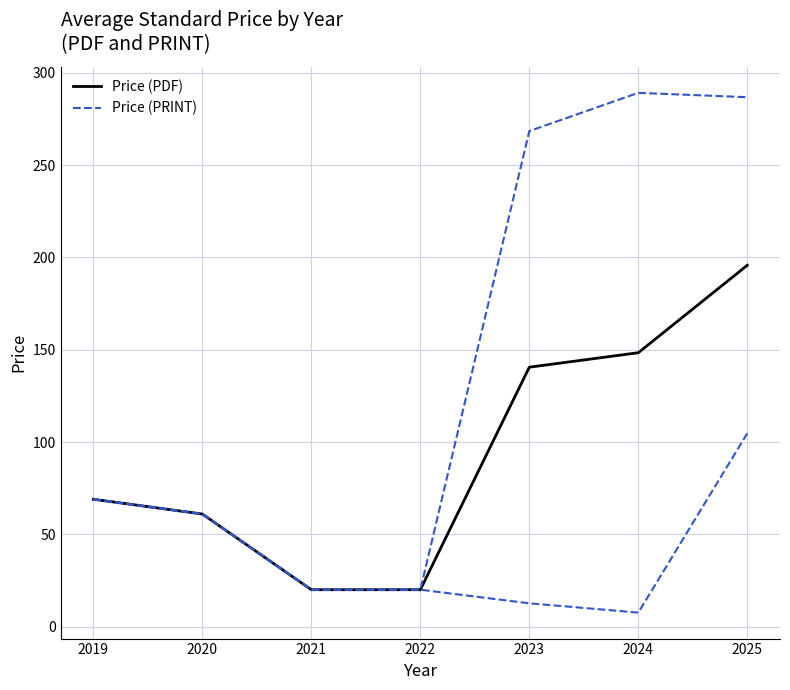

What is the total value across all series at 2025?

482.6